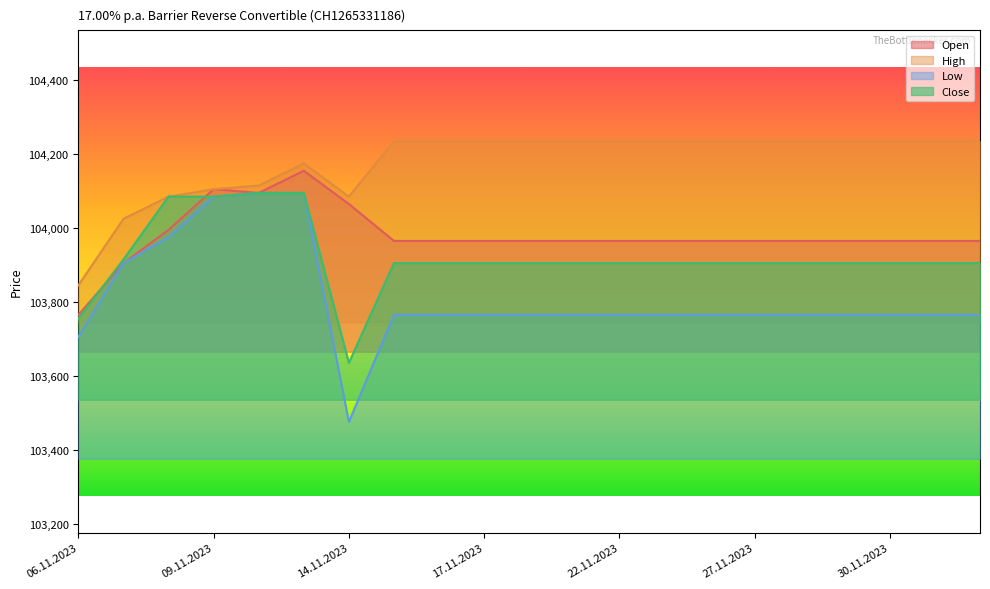

Is it true that Open equals 138842 at 15.11.2023?

False